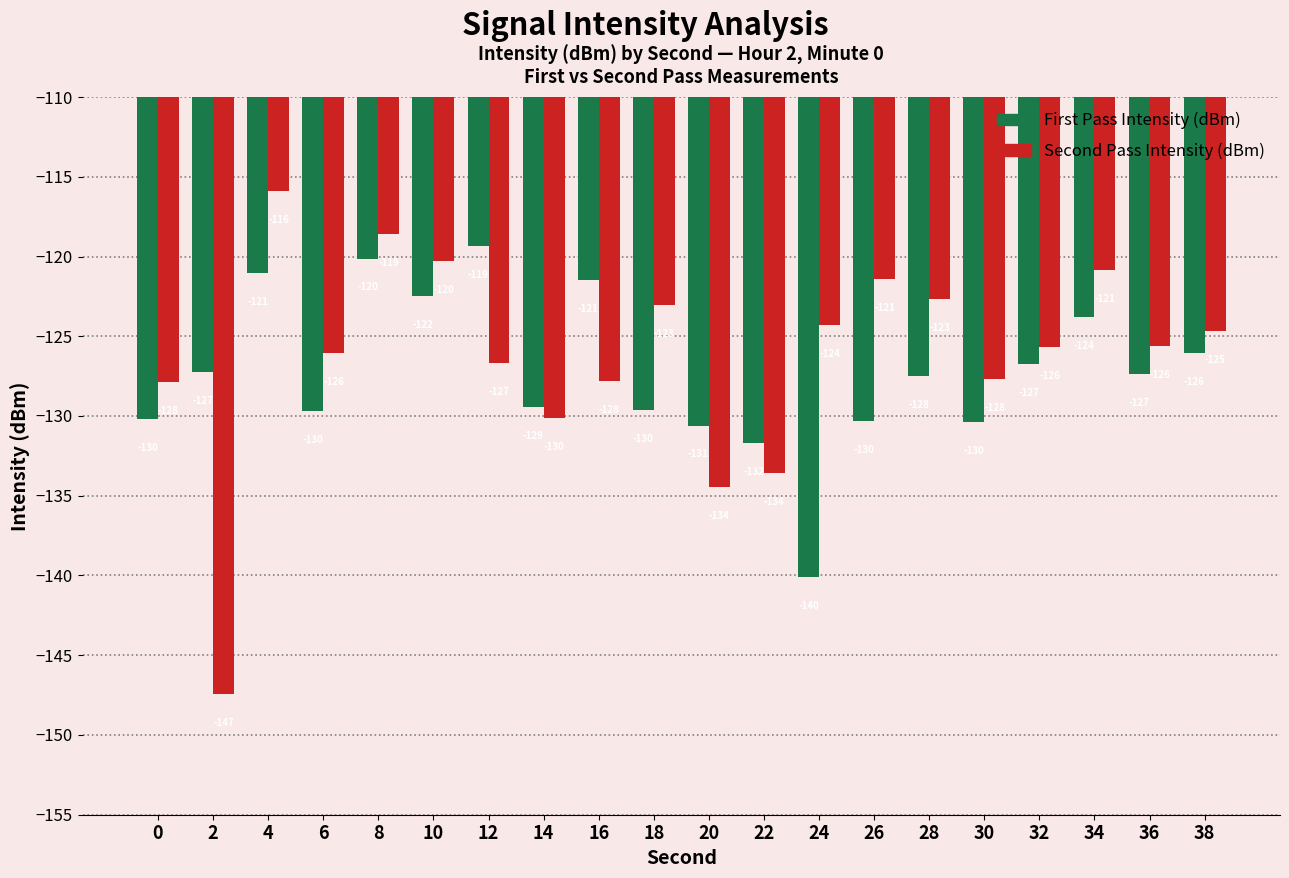

True or false: Second Pass Intensity (dBm) has a value of -197.5 at 30.

False